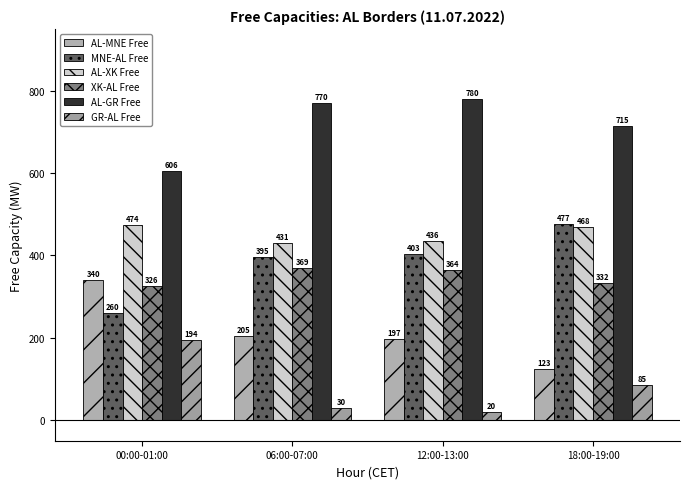

What is the total value across all series at 00:00-01:00?

2200